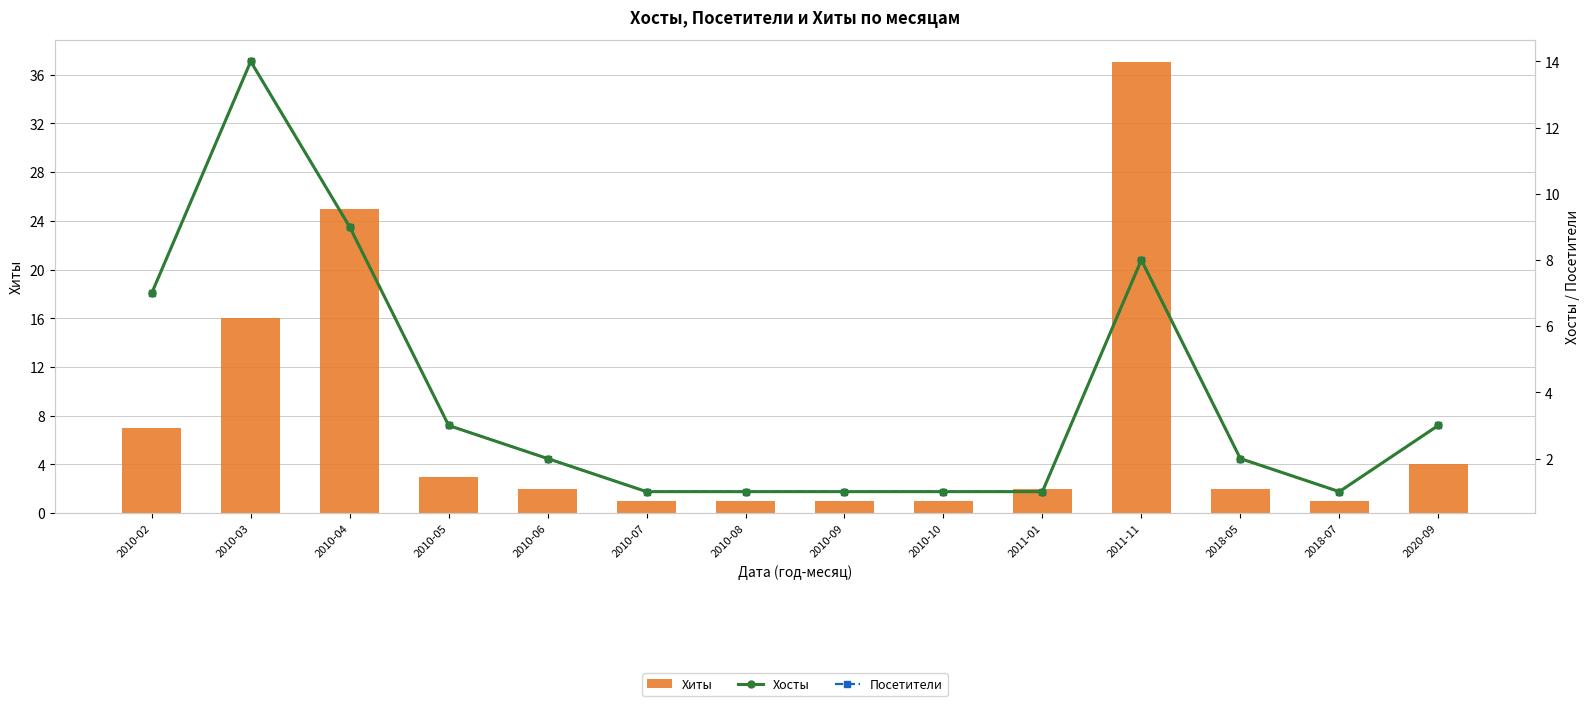

What value does the Посетители series have at 2010-05, to the nearest 5?

5